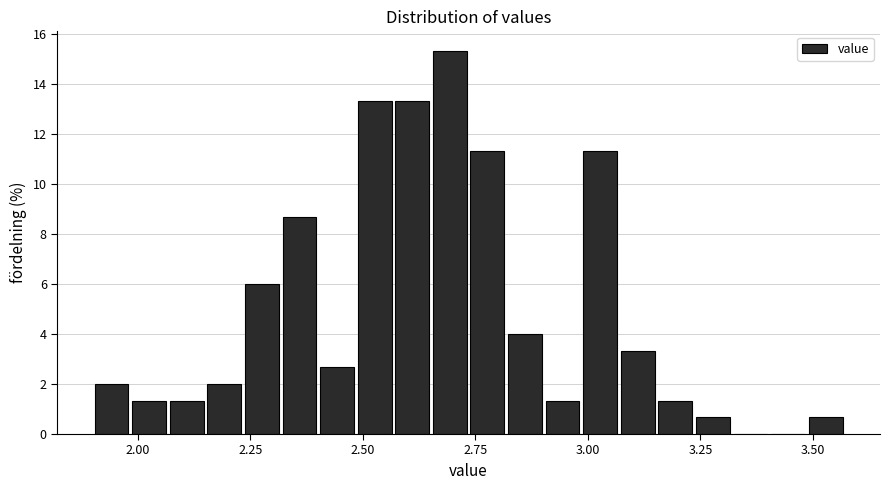

Around what value on the x-axis is the tallest bar? Give the approximate position of its centre, as read against the axis.

2.70